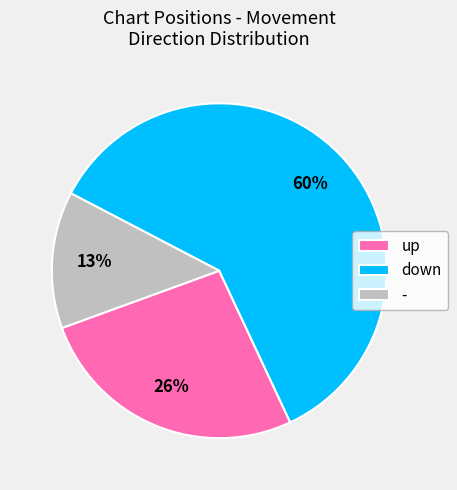

How many segments does this pie chart have?

3